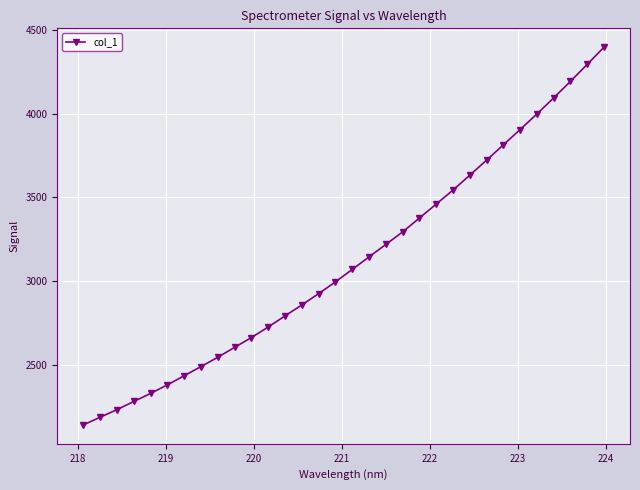

Does the chart have visible grid lines?

Yes